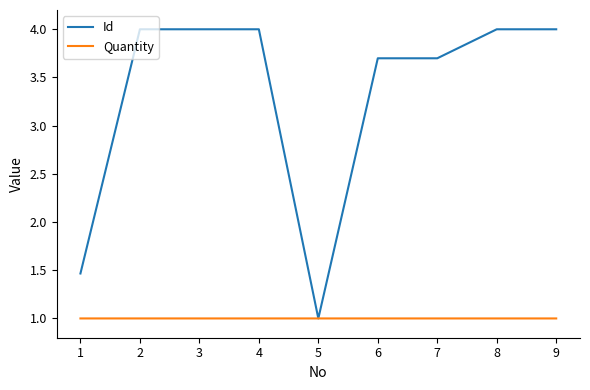

What is the total value across all series at 9?

5.0